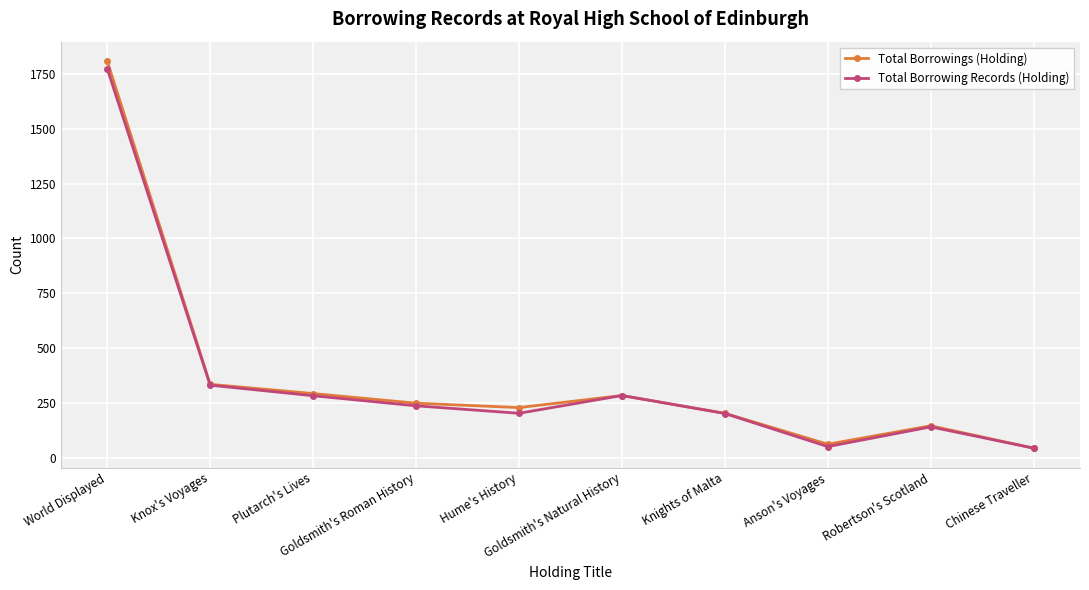

Which series has the largest range (max minus min)?

Total Borrowings (Holding)